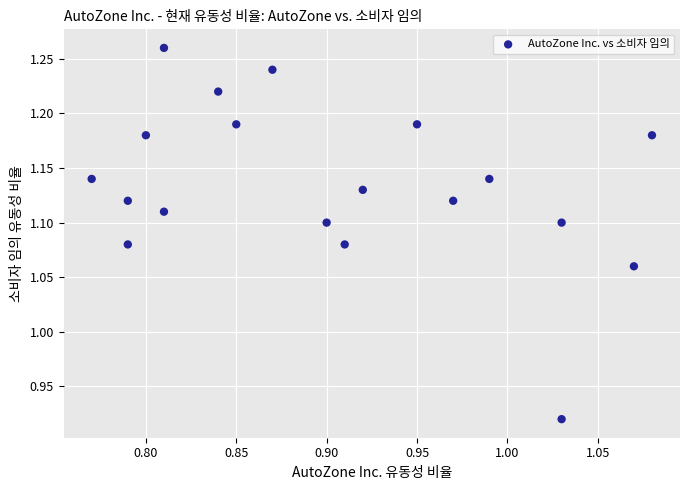

What is the range of X values (max minus min)?

0.3